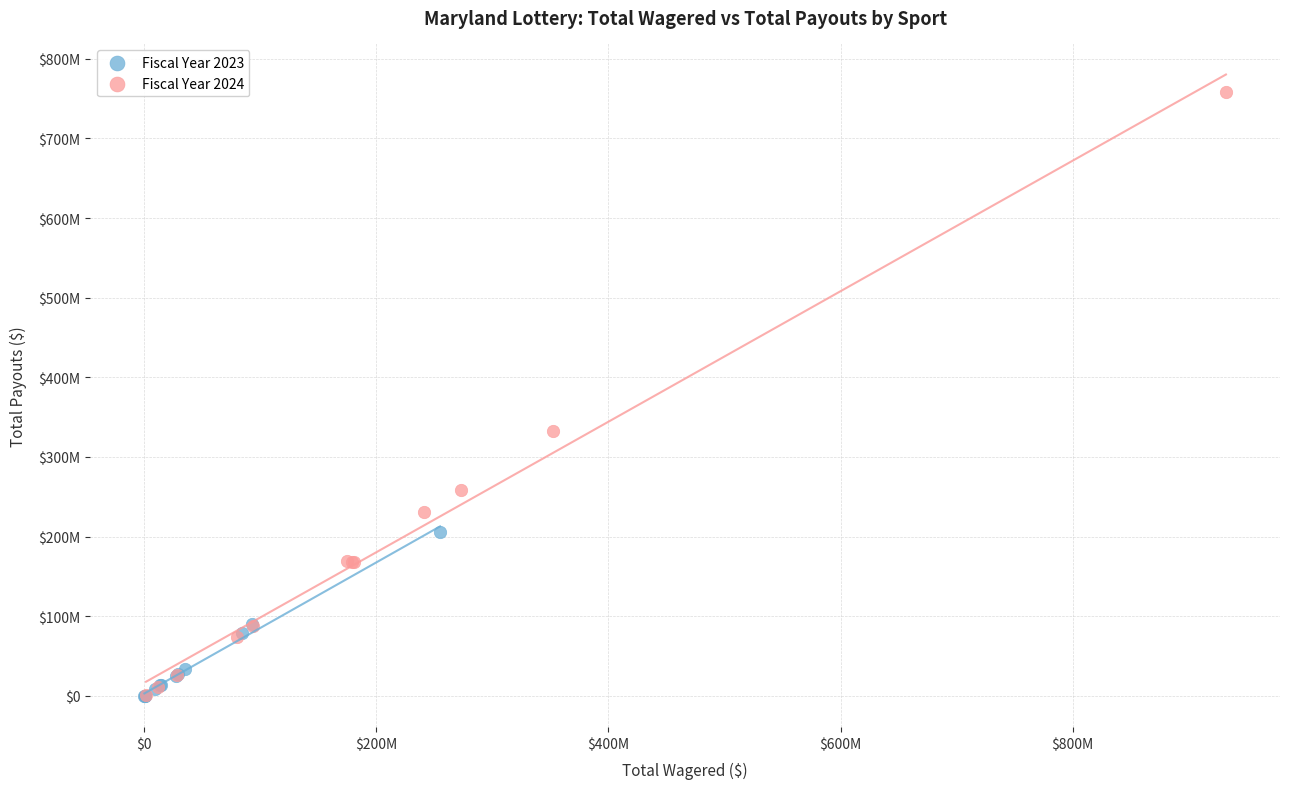

What are all the series names shown in the legend?

Fiscal Year 2023, Fiscal Year 2024